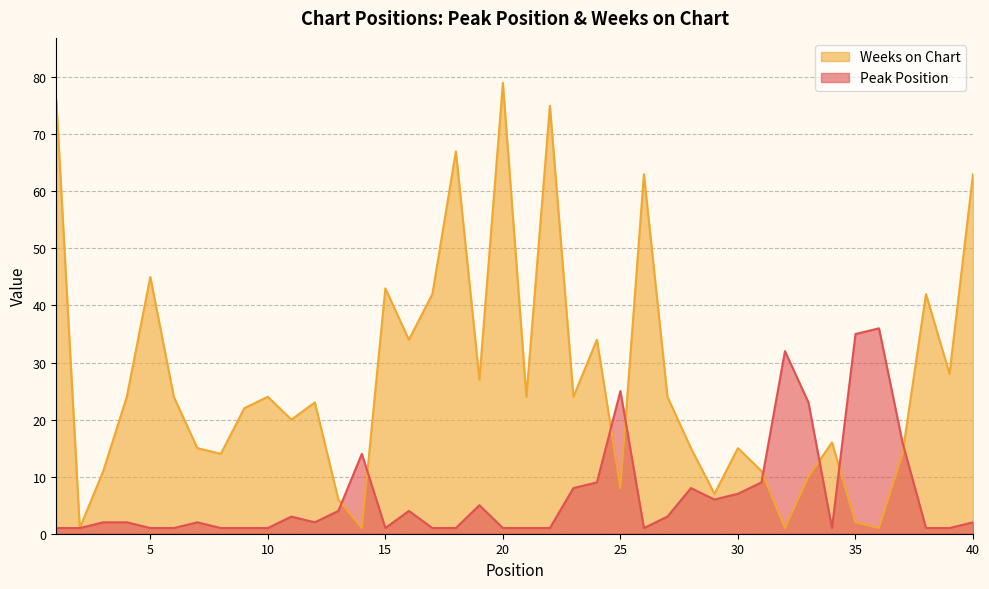

Reading left to right, list all the values displayed in this chart.

Peak Position: 1	1	2	2	1	1	2	1	1	1	3	2	4	14	1	4	1	1	5	1	1	1	8	9	25	1	3	8	6	7	9	32	23	1	35	36	16	1	1	2
Weeks on Chart: 76	1	11	24	45	24	15	14	22	24	20	23	6	1	43	34	42	67	27	79	24	75	24	34	8	63	24	15	7	15	11	1	10	16	2	1	14	42	28	63